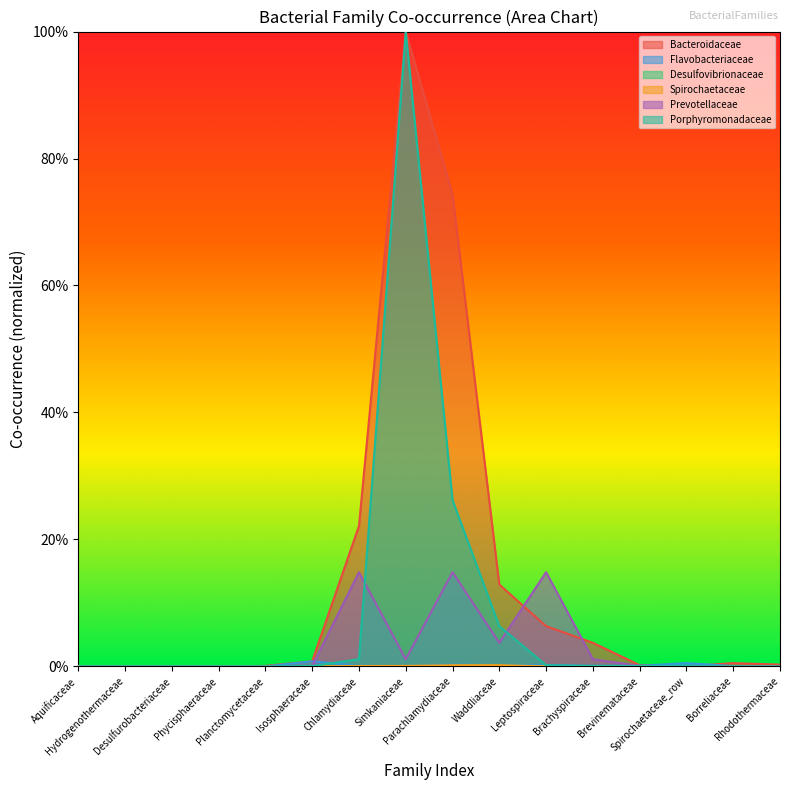

Where is the first local maximum for Porphyromonadaceae?

Simkaniaceae